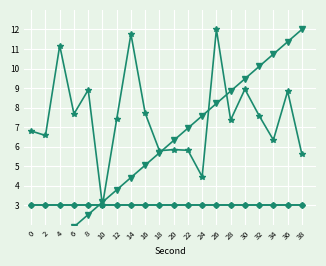

Where does the intensity(dBm) series first go above 7?

4